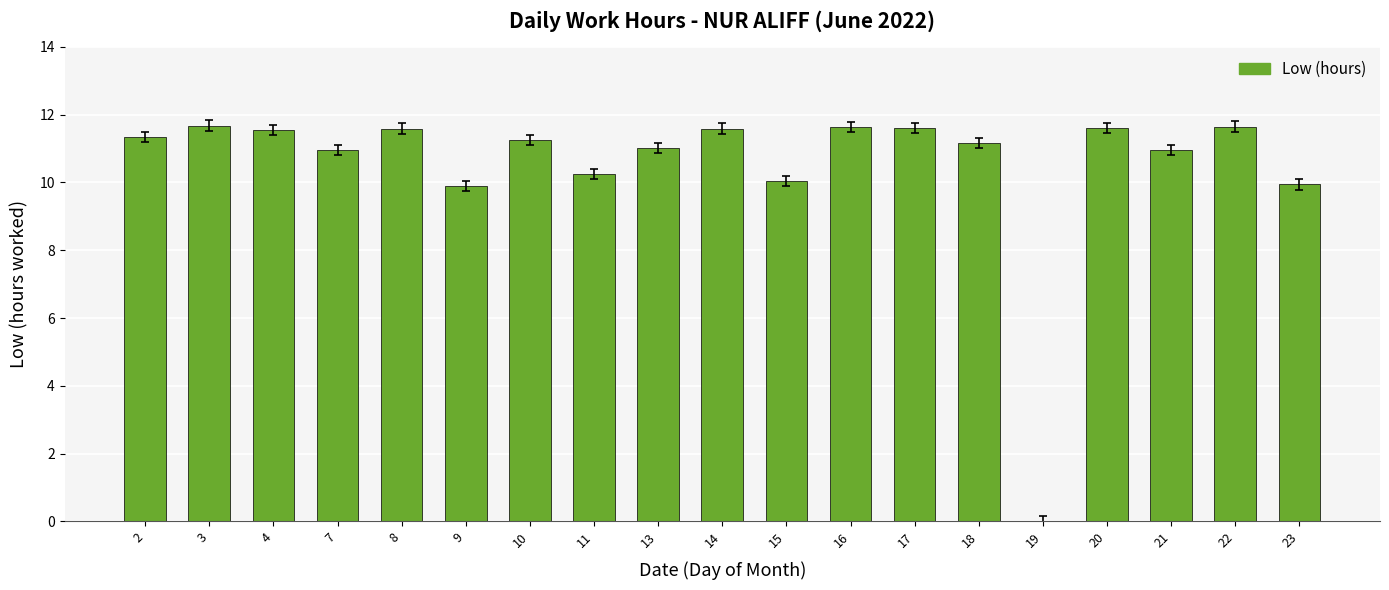

What is the sum of all values?

199.7